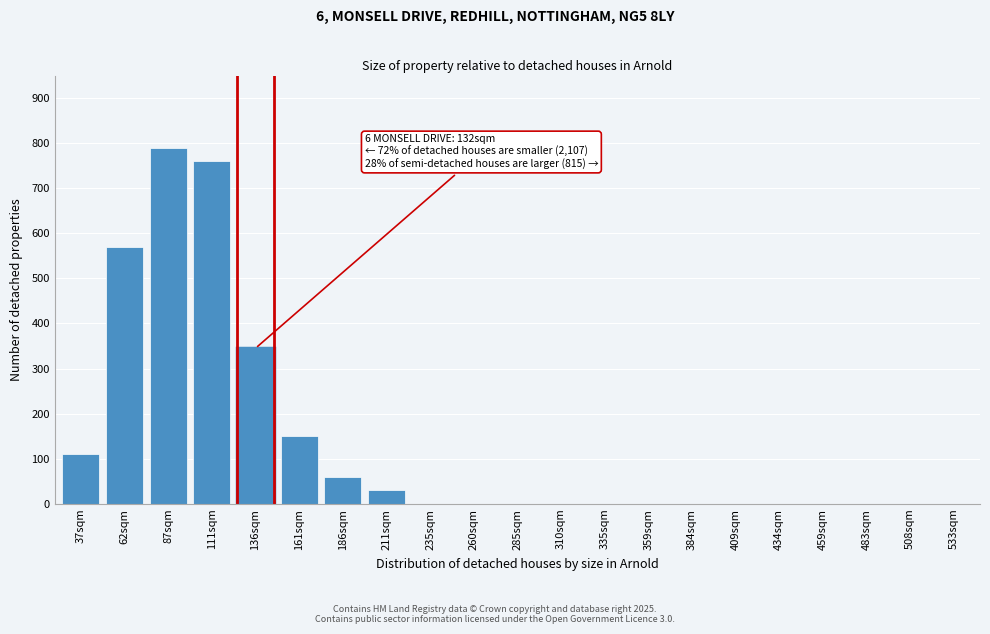

Reading left to right, what are all the values shown in this chart?

37sqm=110	62sqm=570	87sqm=790	111sqm=760	136sqm=345	161sqm=150	186sqm=60	211sqm=30	235sqm=0	260sqm=0	285sqm=0	310sqm=0	335sqm=0	359sqm=0	384sqm=0	409sqm=0	434sqm=0	459sqm=0	483sqm=0	508sqm=0	533sqm=0